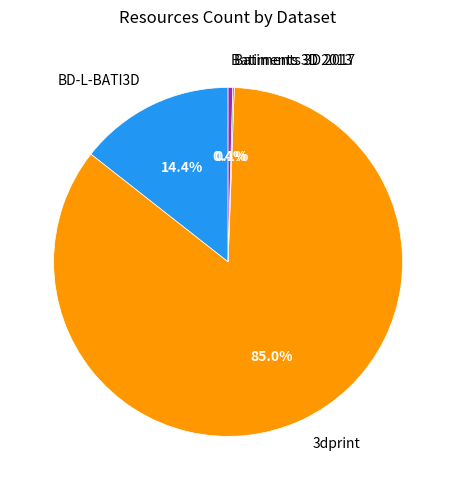

What percentage is NOT represented by Batiments 3D 2013?

99.6%